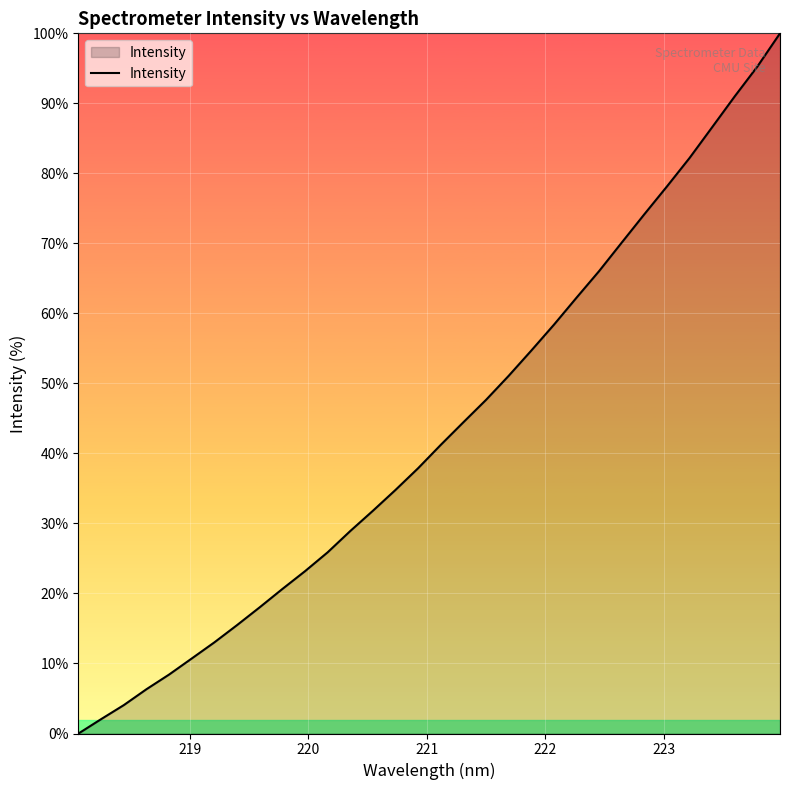

What is the average value?

43.3